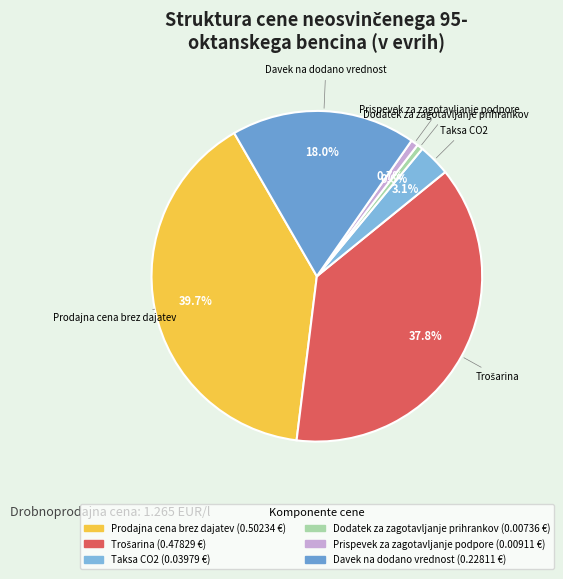

Which has a higher value, Davek na dodano vrednost or Dodatek za zagotavljanje prihrankov?

Davek na dodano vrednost